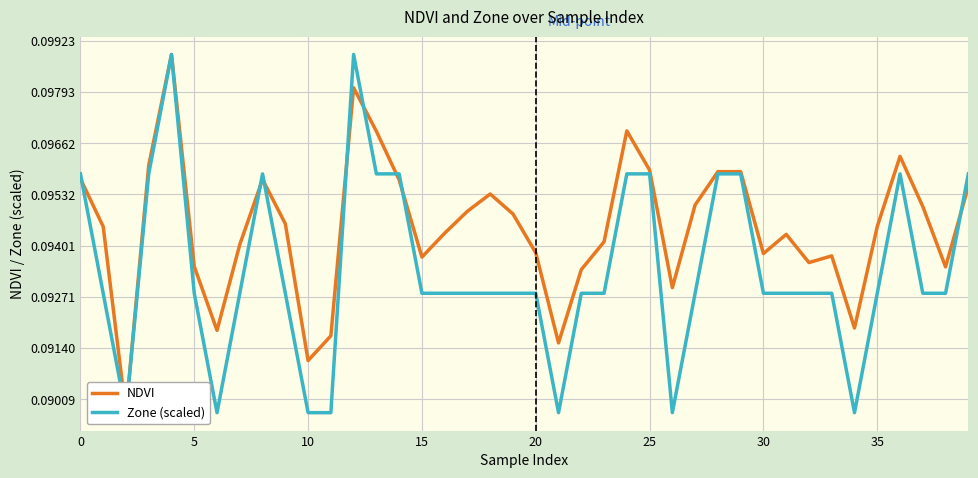

Is this an area chart (filled region under the line)?

No